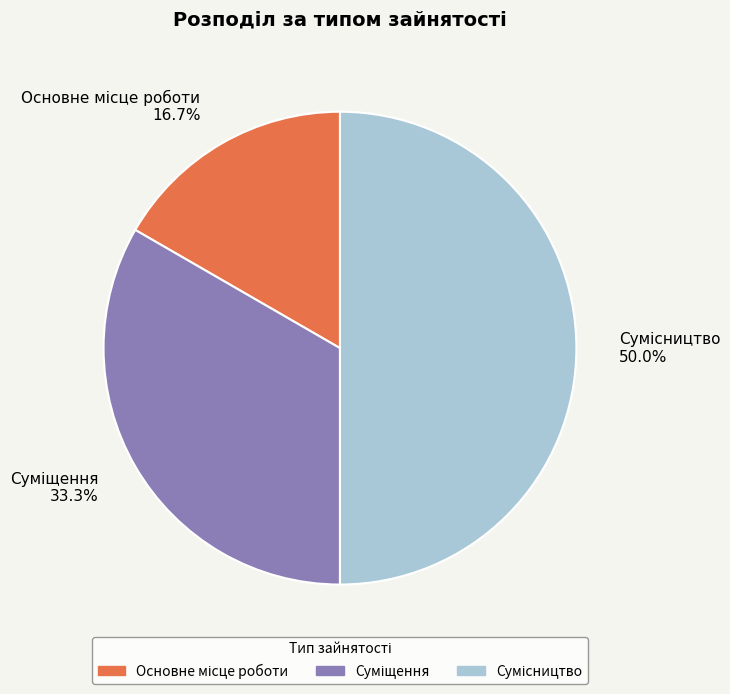

To the nearest percent, what is the combined percentage of Суміщення and Основне місце роботи?

50%